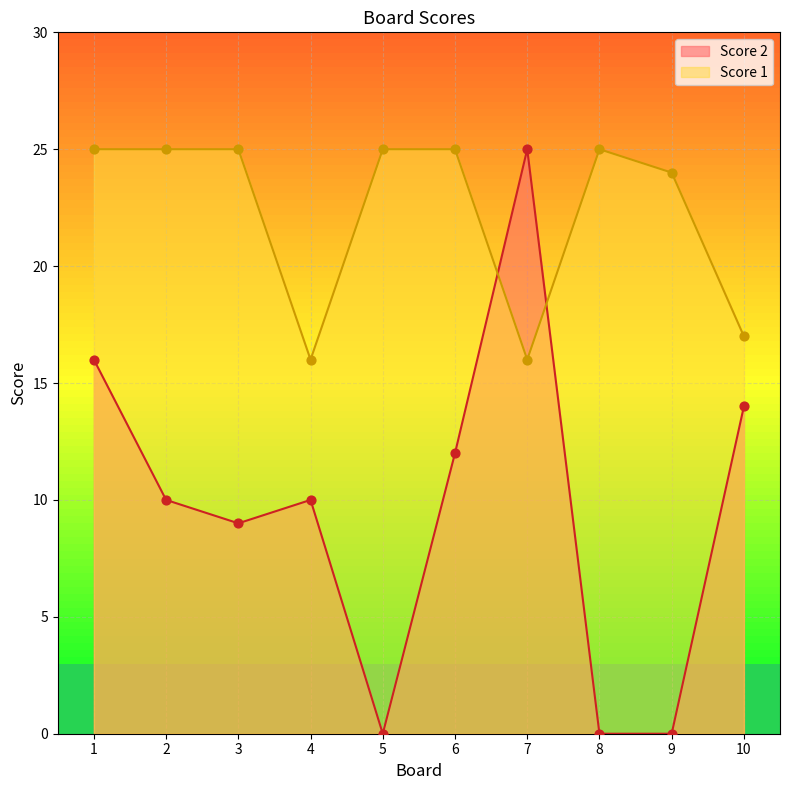

What is the total value across all series at 9?

24